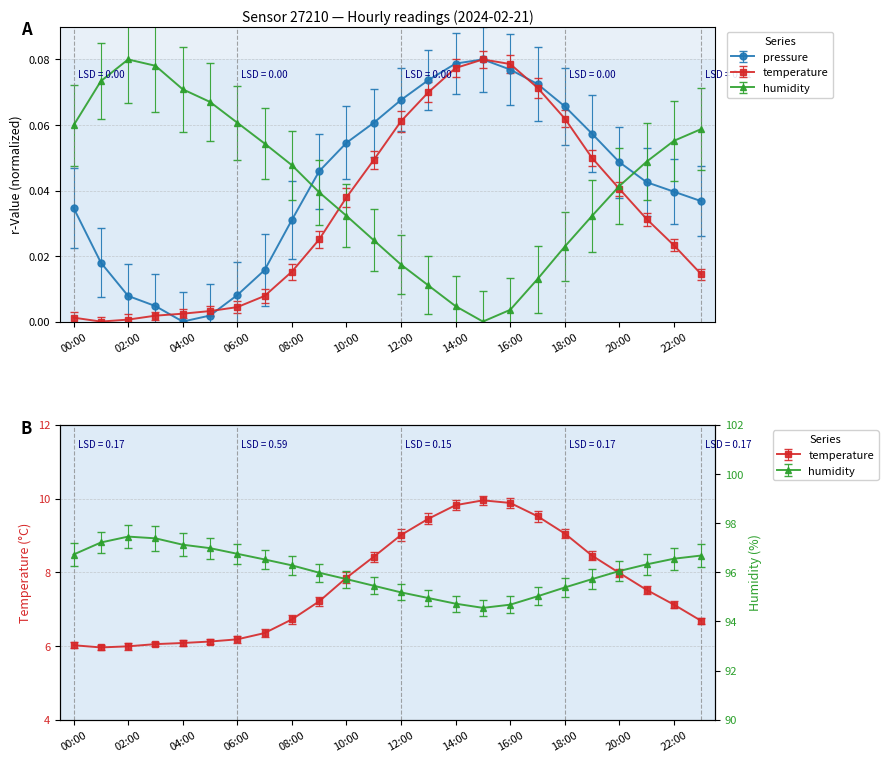

Does the chart have visible grid lines?

Yes